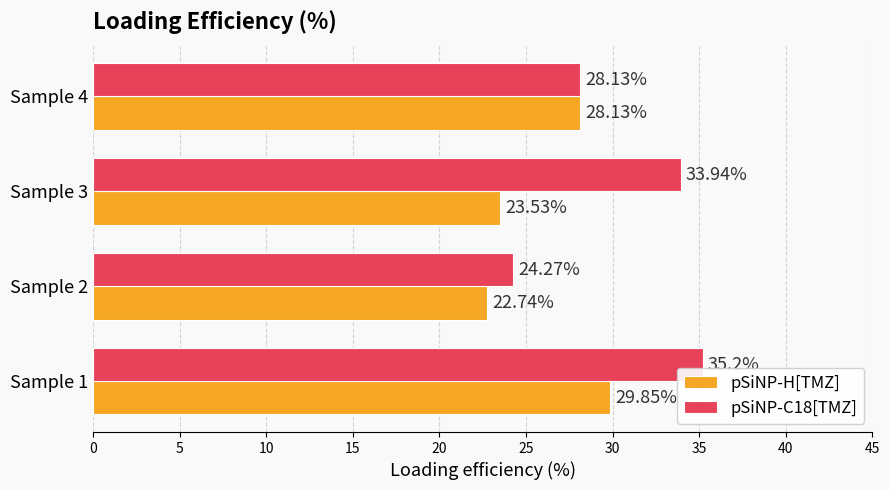

List the series in order of their peak value, lowest first.

pSiNP-H[TMZ], pSiNP-C18[TMZ]